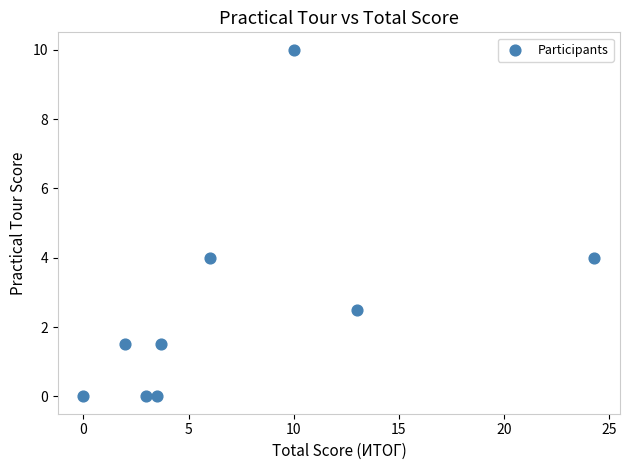

What is the range of Y values (max minus min)?

10.0